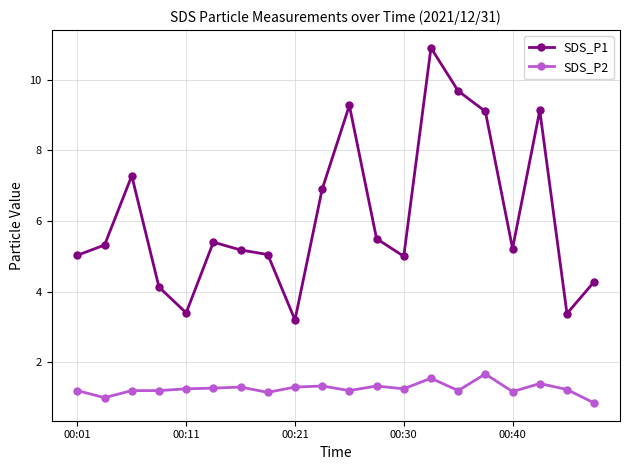

True or false: SDS_P1 has more than 2 interior local peaks.

True